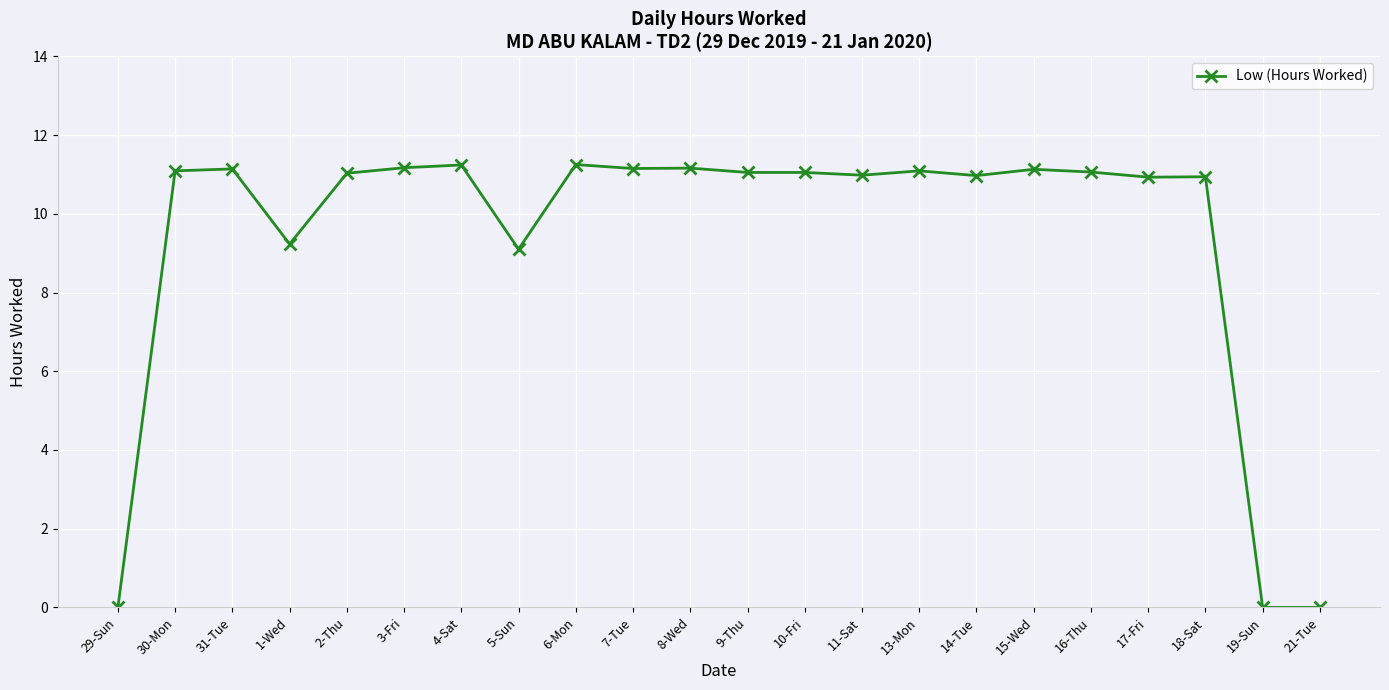

What is the sum of all values?

206.8